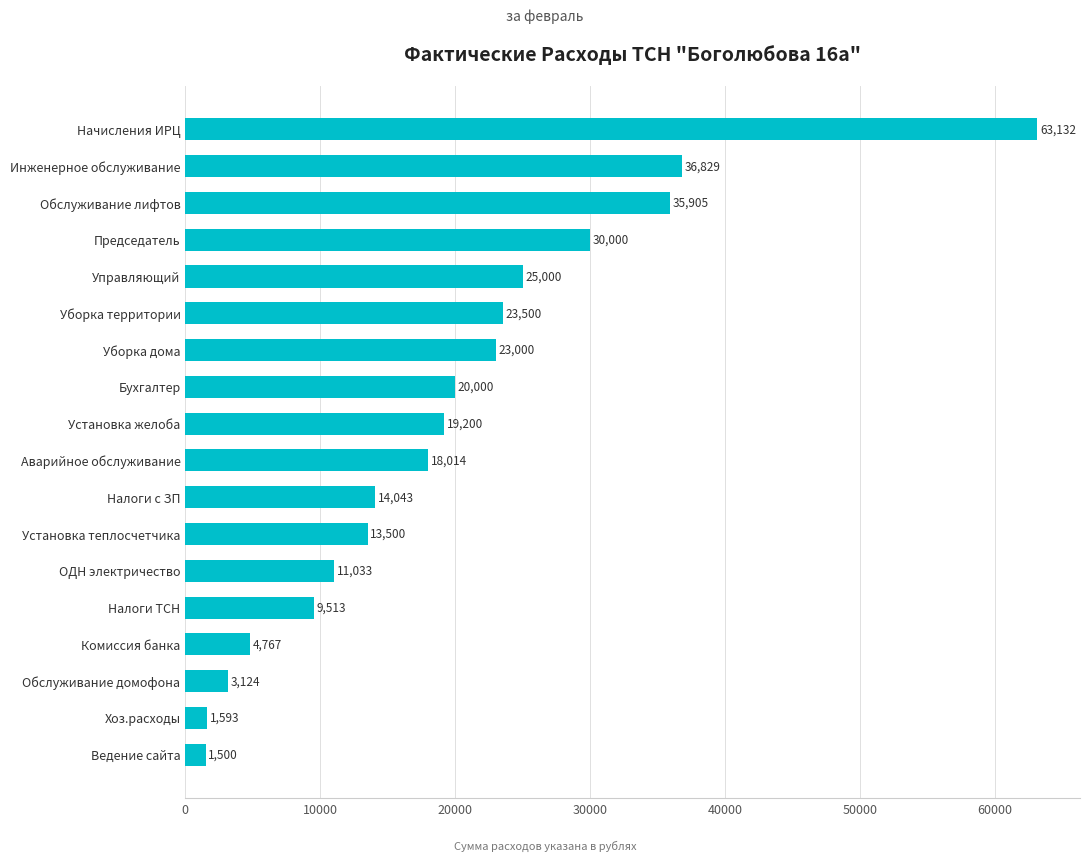

What is the difference between the second highest and minimum values?

35329.4